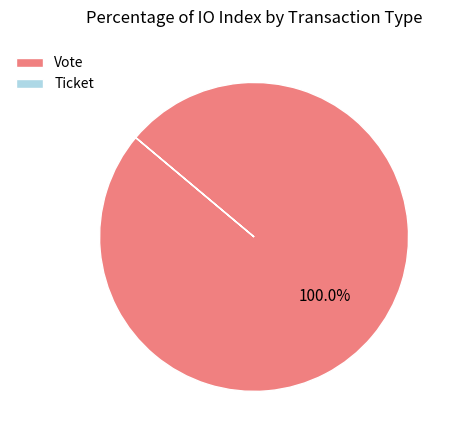

Which category accounts for the majority?

Vote